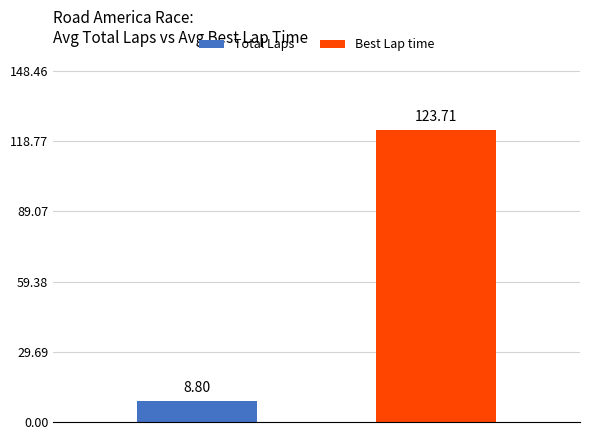

What are all the series names shown in the legend?

Total Laps, Best Lap time